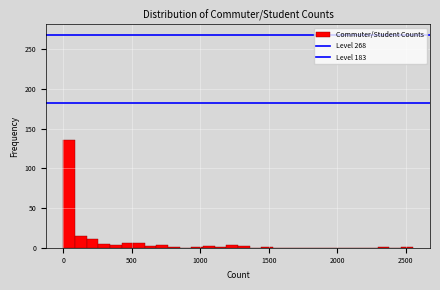

Around what value on the x-axis is the tallest bar? Give the approximate position of its centre, as read against the axis.

50